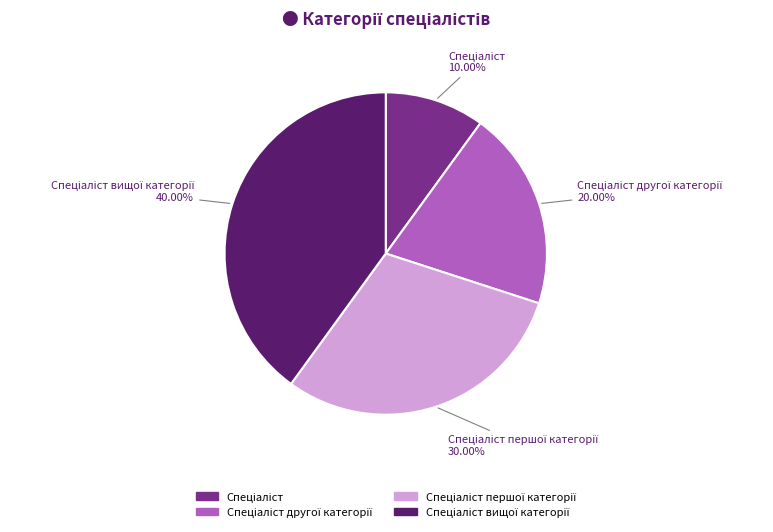

Is there a majority slice in this chart?

No